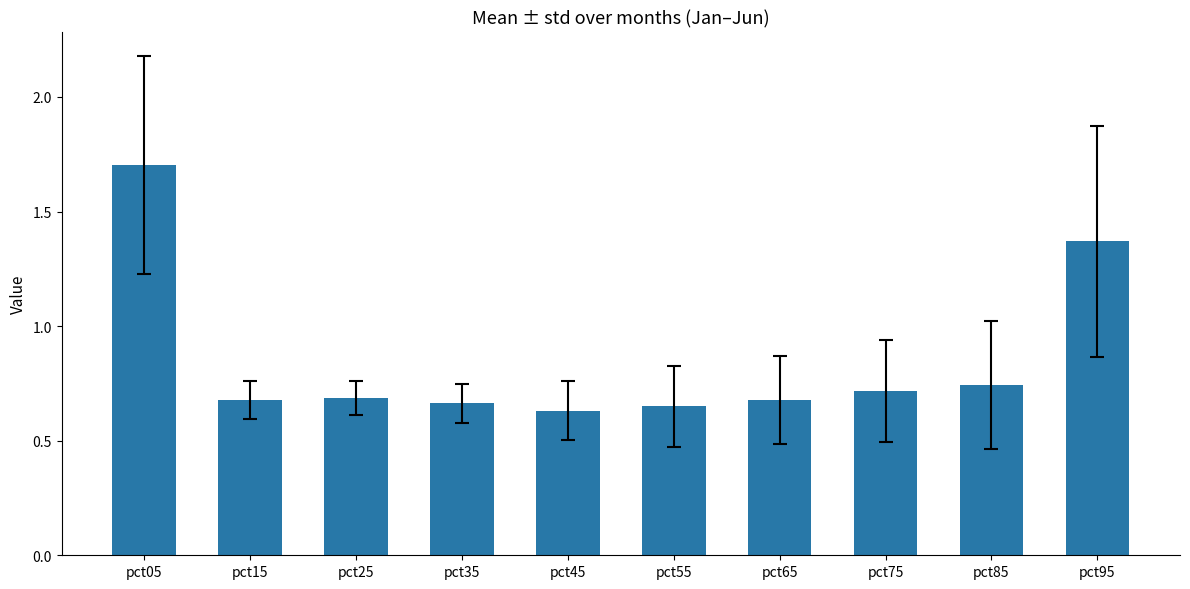

What is the difference between the maximum and second lowest values?

1.1